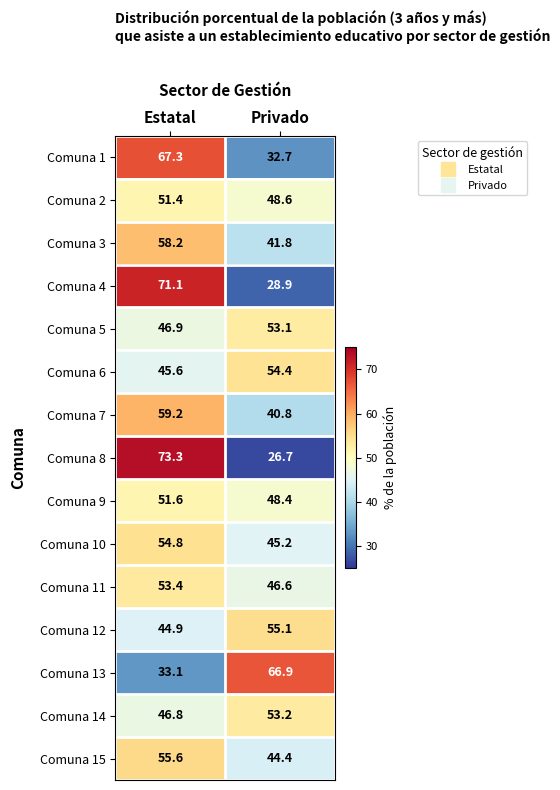

At which category is the sum across all series the highest?

Estatal